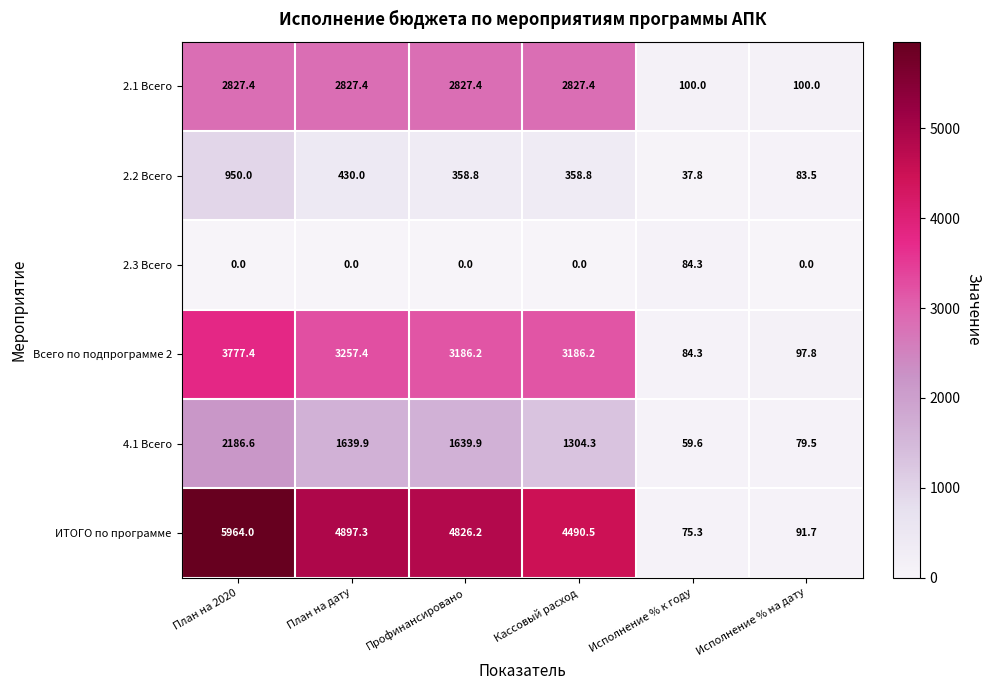

True or false: Всего по подпрограмме 2 has a value of 3257.4 at План на дату.

True